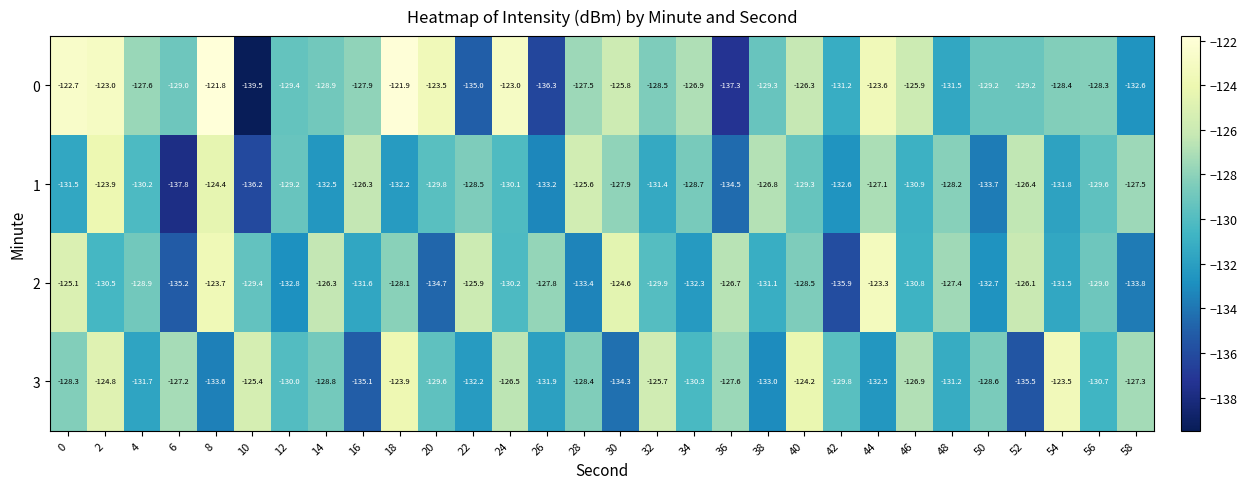

Rank the series by their maximum value, from lowest to highest.

1, 3, 2, 0